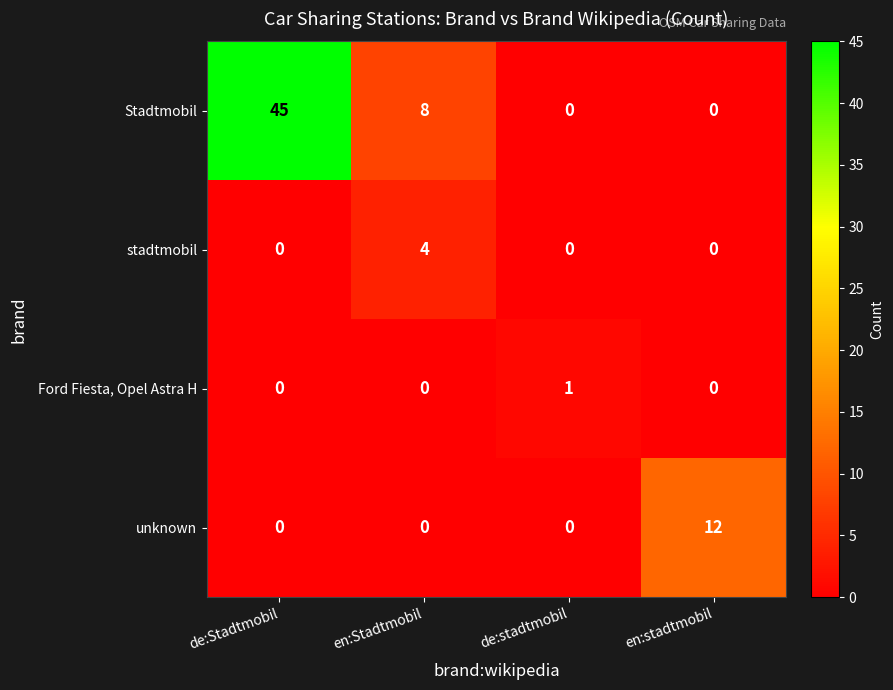

Reading left to right, list all the values displayed in this chart.

Stadtmobil: de:Stadtmobil=45	en:Stadtmobil=8	de:stadtmobil=0	en:stadtmobil=0
stadtmobil: de:Stadtmobil=0	en:Stadtmobil=4	de:stadtmobil=0	en:stadtmobil=0
Ford Fiesta, Opel Astra H: de:Stadtmobil=0	en:Stadtmobil=0	de:stadtmobil=1	en:stadtmobil=0
unknown: de:Stadtmobil=0	en:Stadtmobil=0	de:stadtmobil=0	en:stadtmobil=12